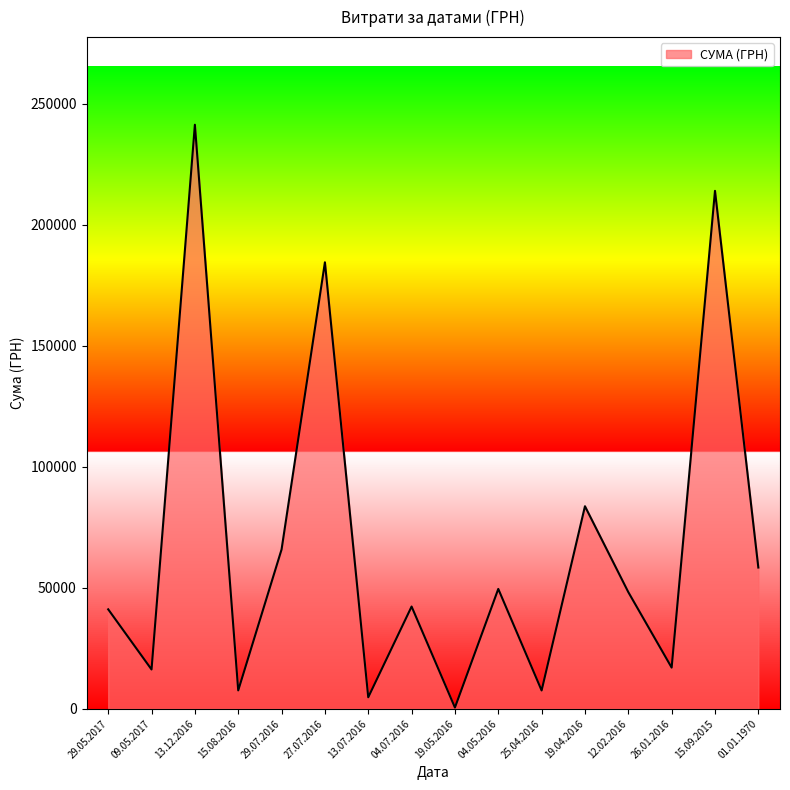

What is the ratio of the value at 12.02.2016 to the value at 15.08.2016?

6.3